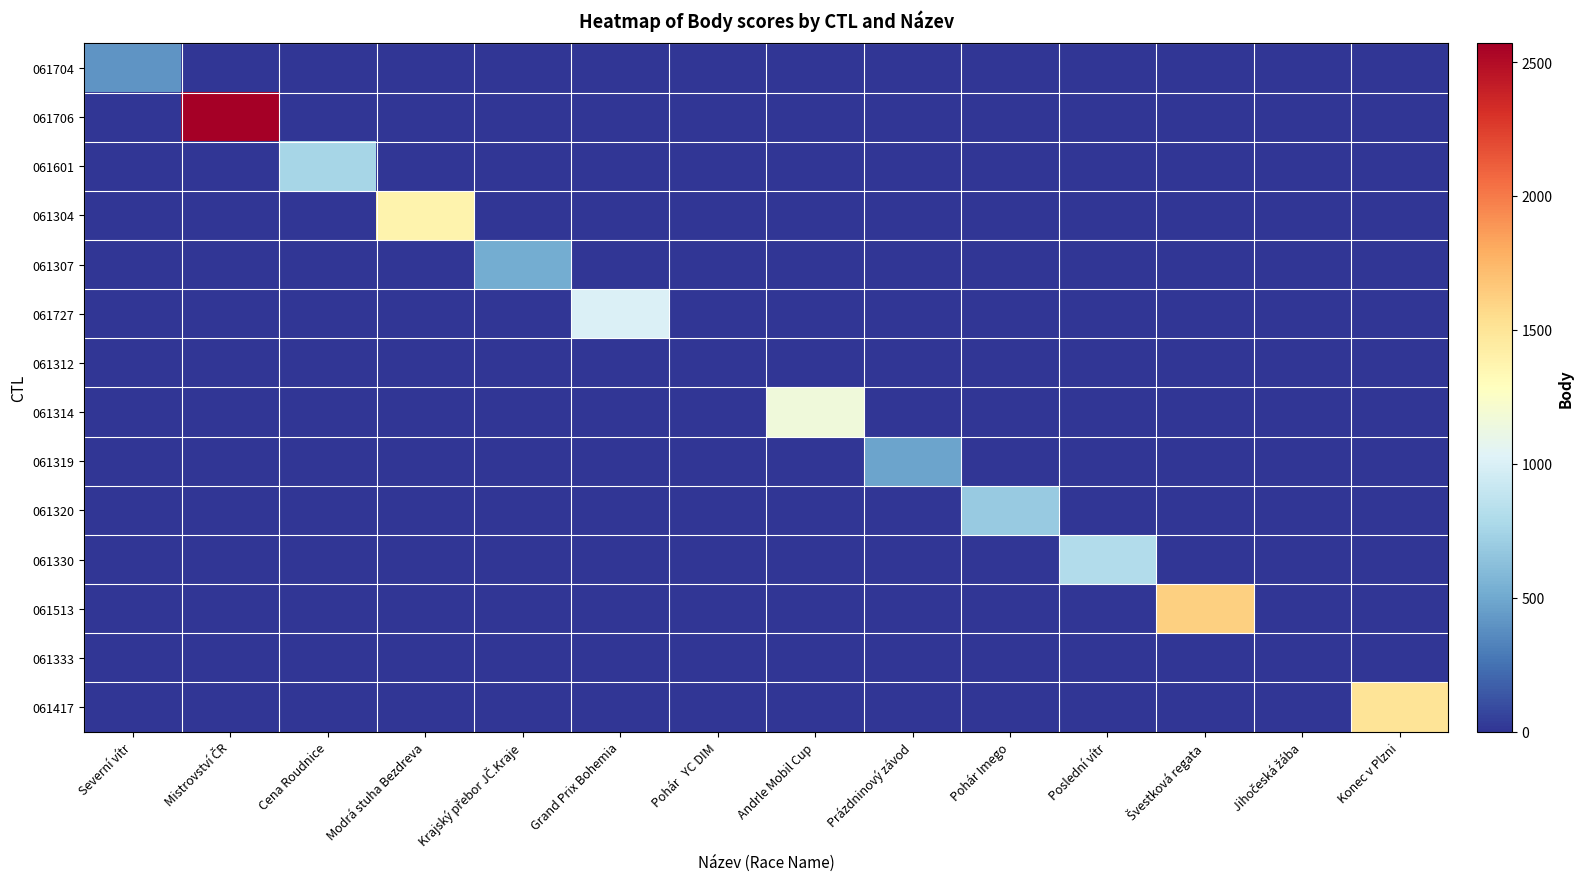

List the series in order of their peak value, lowest first.

061312, 061333, 061704, 061319, 061307, 061320, 061601, 061330, 061727, 061314, 061304, 061417, 061513, 061706